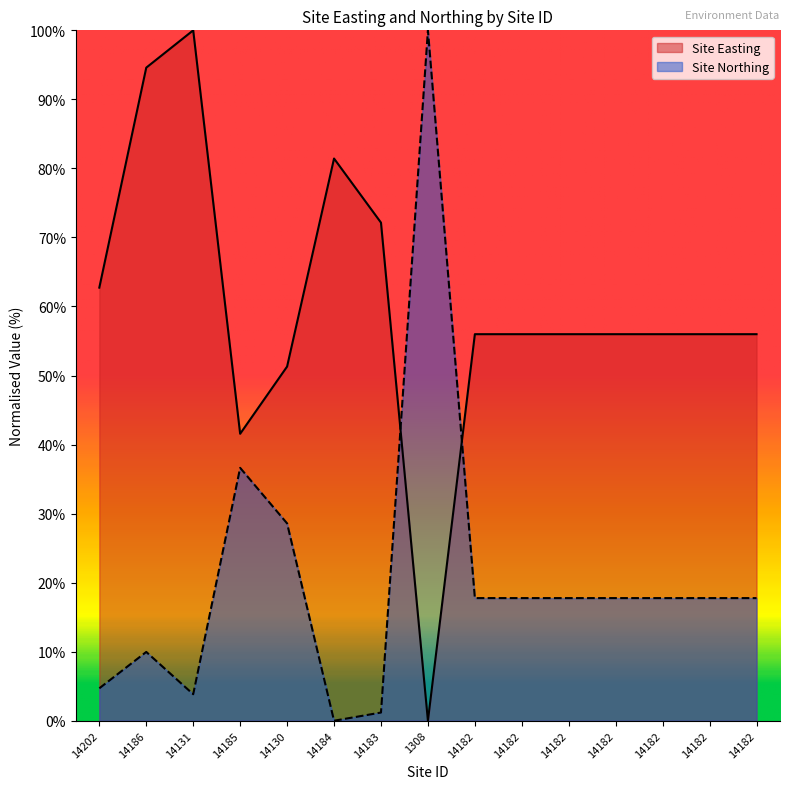

Reading right to left, extract all data points from this chart.

Site Easting: 56.0	56.0	56.0	56.0	56.0	56.0	56.0	0.0	72.1	81.4	51.3	41.6	100.0	94.6	62.7
Site Northing: 17.8	17.8	17.8	17.8	17.8	17.8	17.8	100.0	1.2	0.0	28.6	36.6	3.8	10.0	4.7